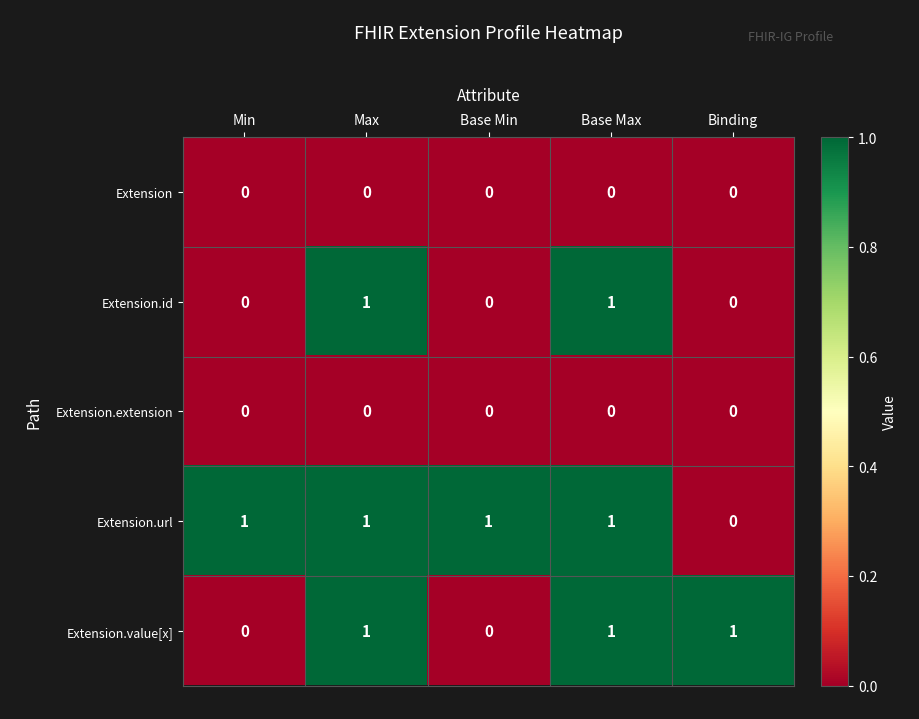

Is it true that Extension.extension equals 0 at Max?

True